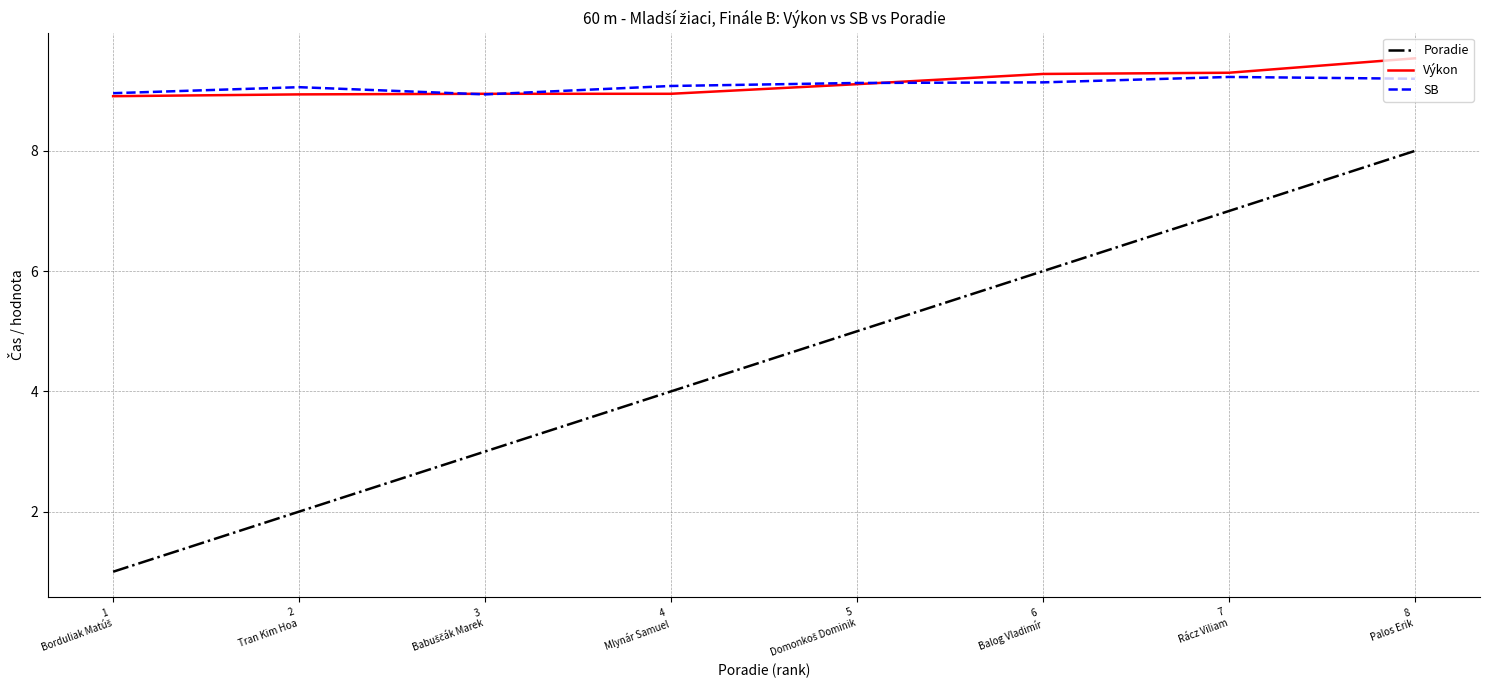

What is the difference between the maximum and minimum values in the Poradie series?

7.0